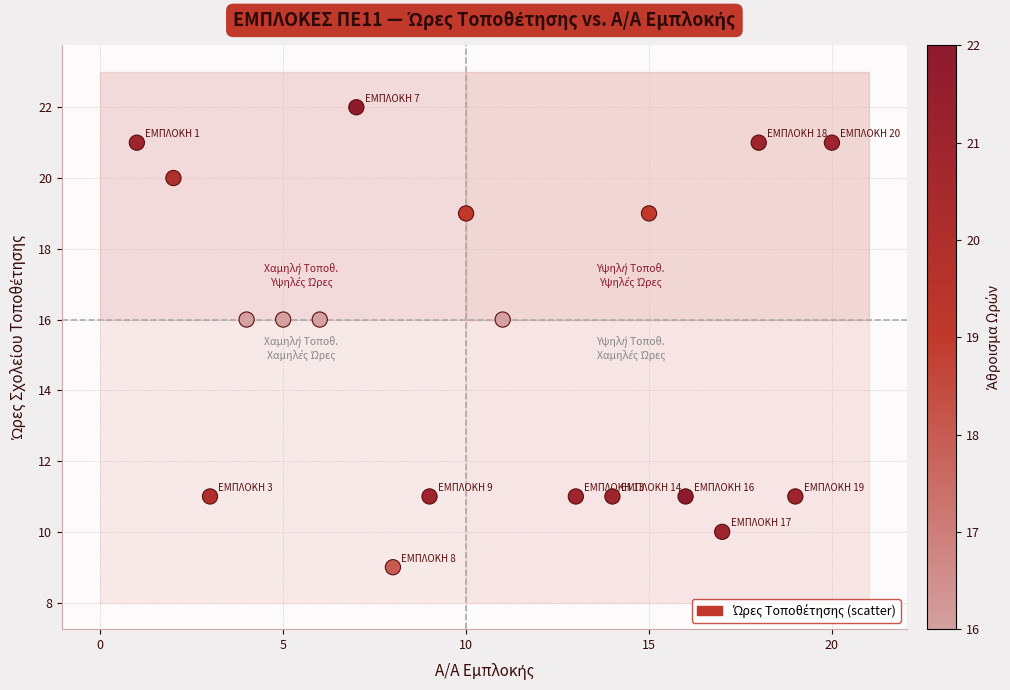

What is the range of Y values (max minus min)?

13